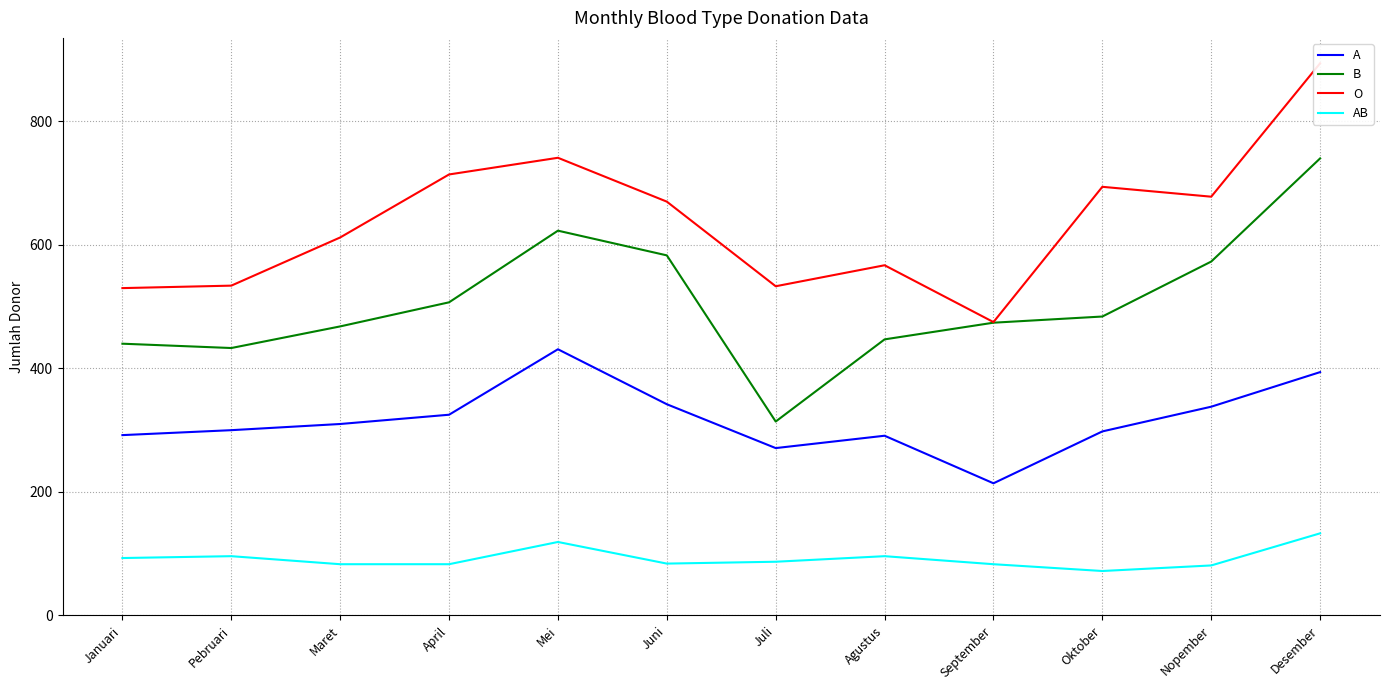

What is the difference between the second highest and second lowest values in the AB series?

38